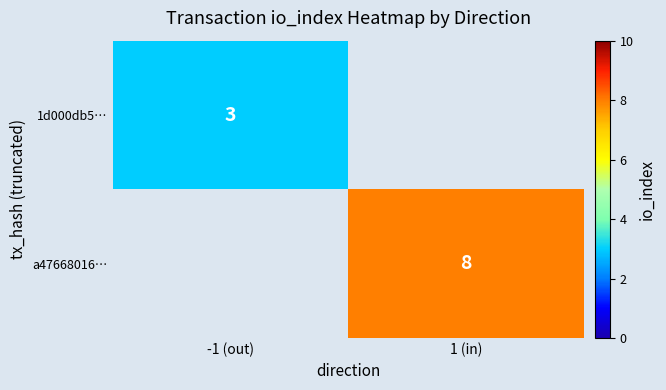

The a47668016… series shows 12 at 1 (in). True or false?

False